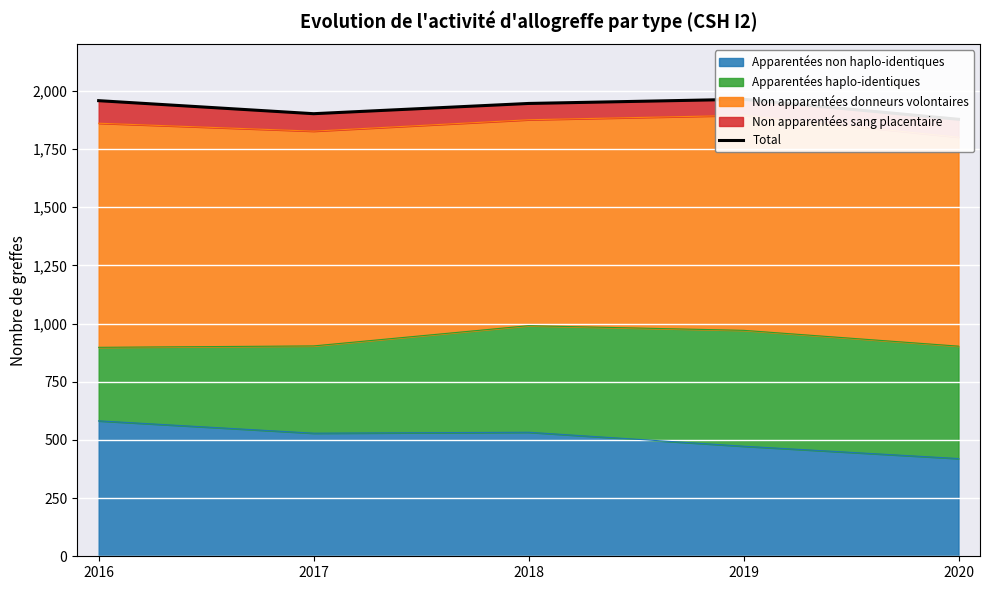

Read the value at 2019, to the nearest 10.

1960